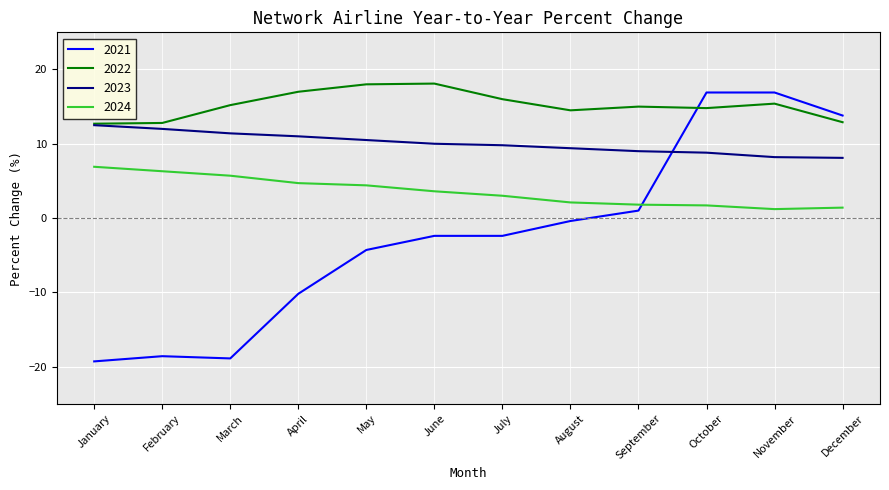

True or false: 2024 and 2023 intersect in this chart.

False